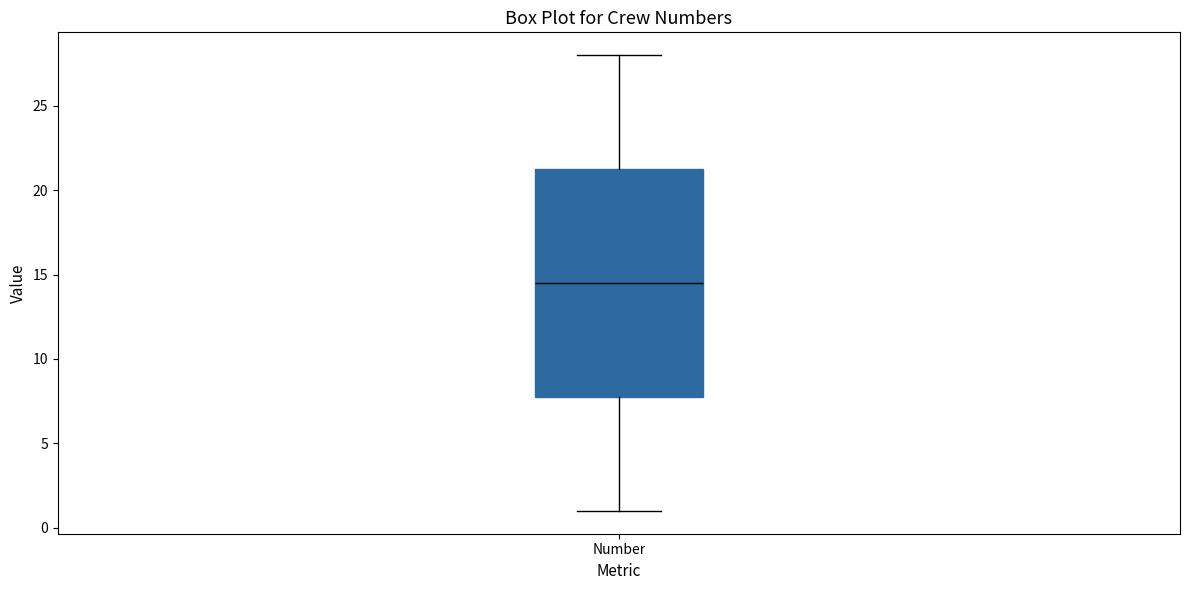

Transcribe this box plot: give where the median line is, the range the box spans, and where the two whiskers end, as read against the y-axis. The values are not printed on the chart, so give them approximately, as read against the axis.

median 14.5, box 8.0 to 21.5, whiskers 1.0 to 28.0